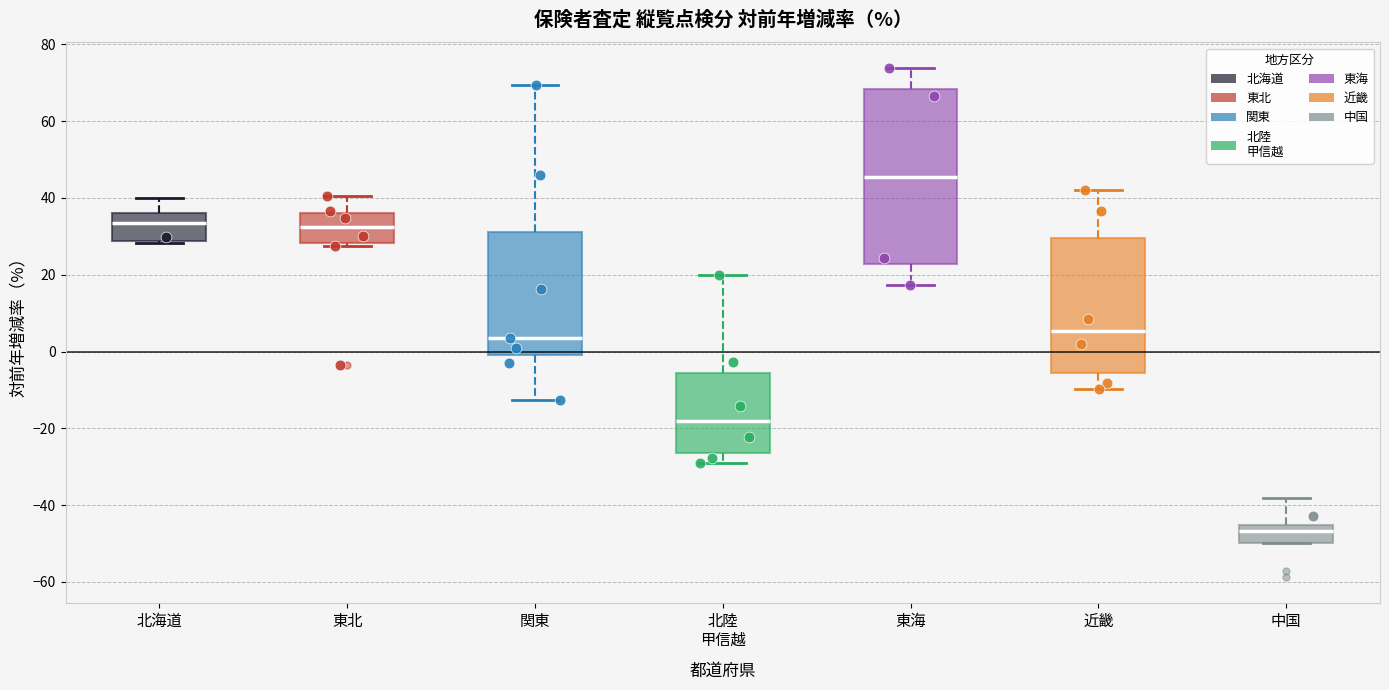

Where does the upper whisker of the box for 北陸 甲信越 end on the y-axis? The values are not printed on the chart, so give them approximately, as read against the axis.

20